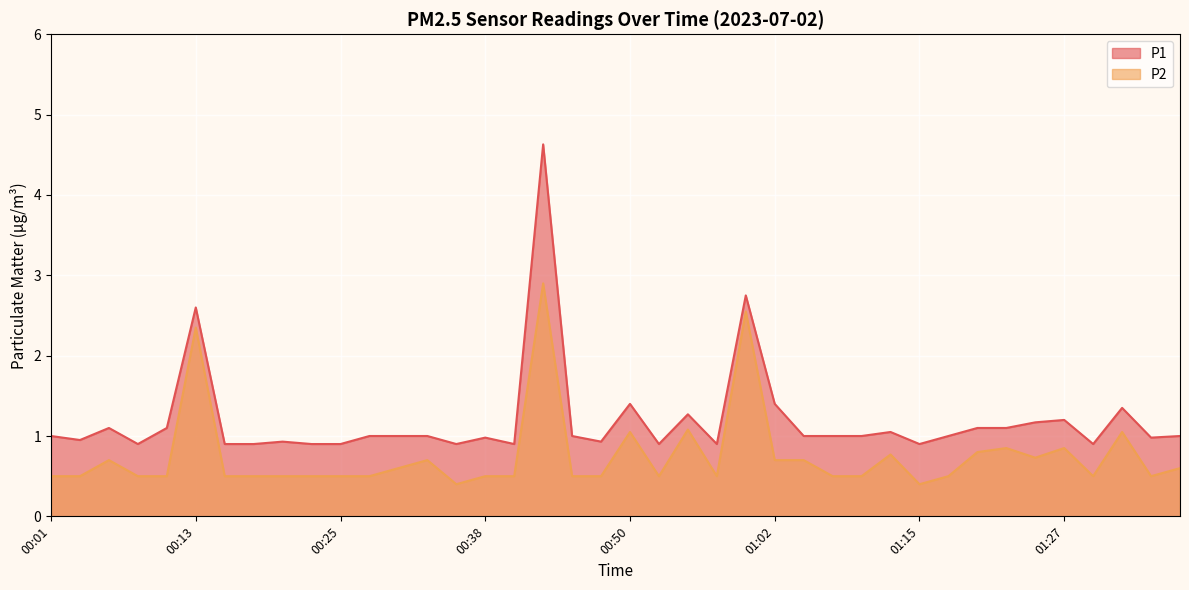

What are all the series names shown in the legend?

P1, P2